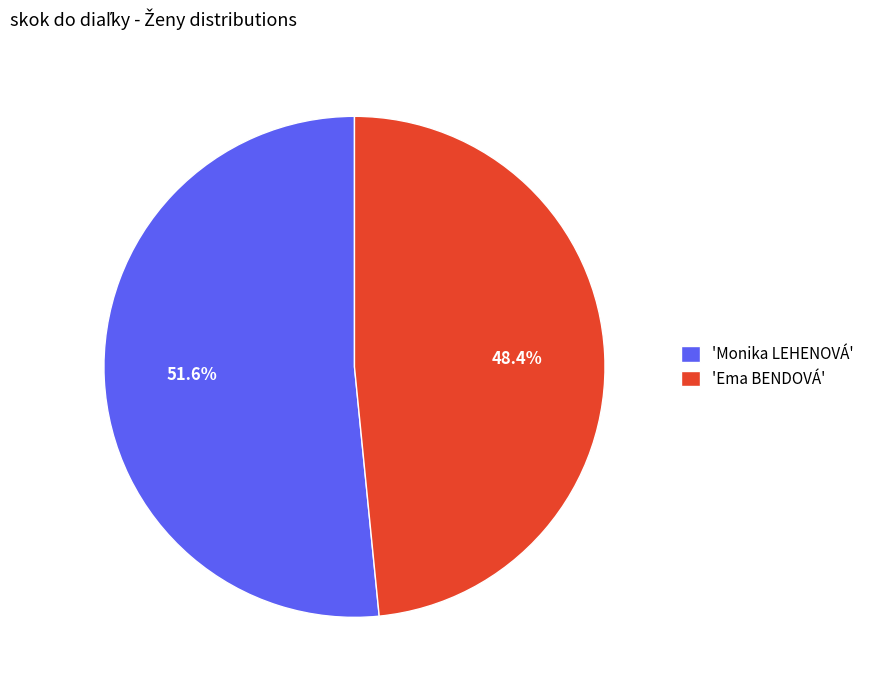

Rank the categories by value from lowest to highest.

'Ema BENDOVÁ', 'Monika LEHENOVÁ'